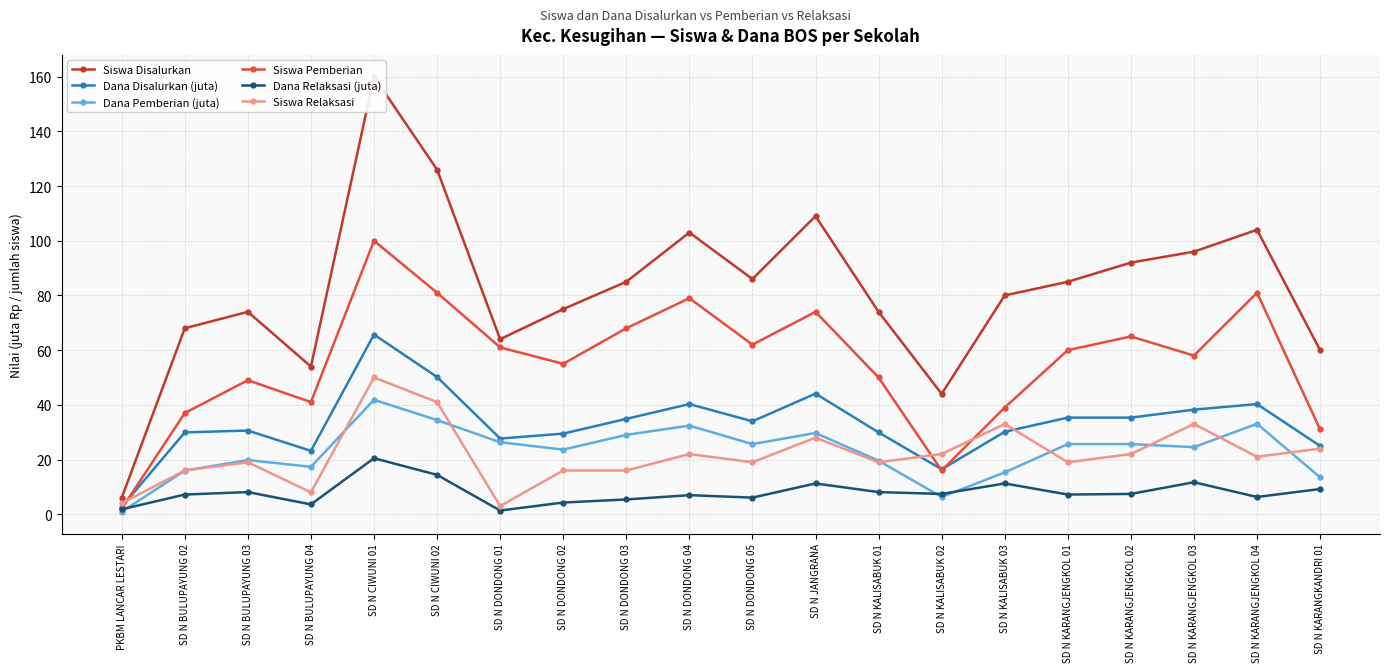

What are all the series names shown in the legend?

Siswa Disalurkan, Dana Disalurkan (juta), Dana Pemberian (juta), Siswa Pemberian, Dana Relaksasi (juta), Siswa Relaksasi